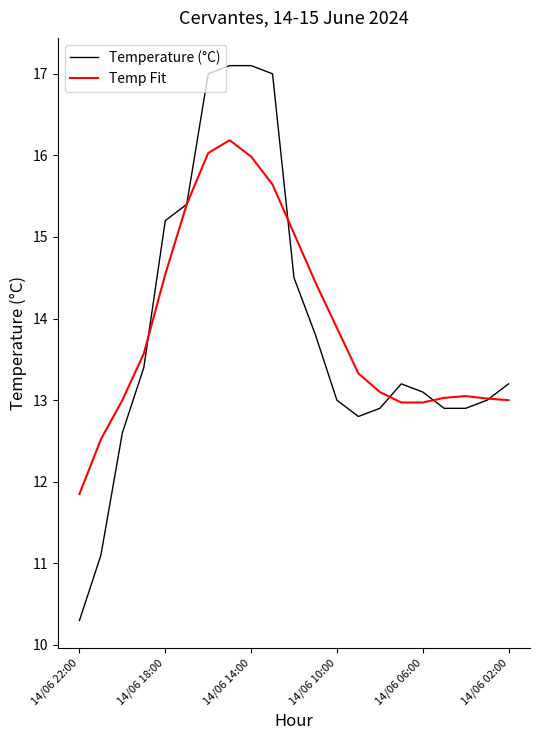

Which series has the largest range (max minus min)?

Temperature (°C)